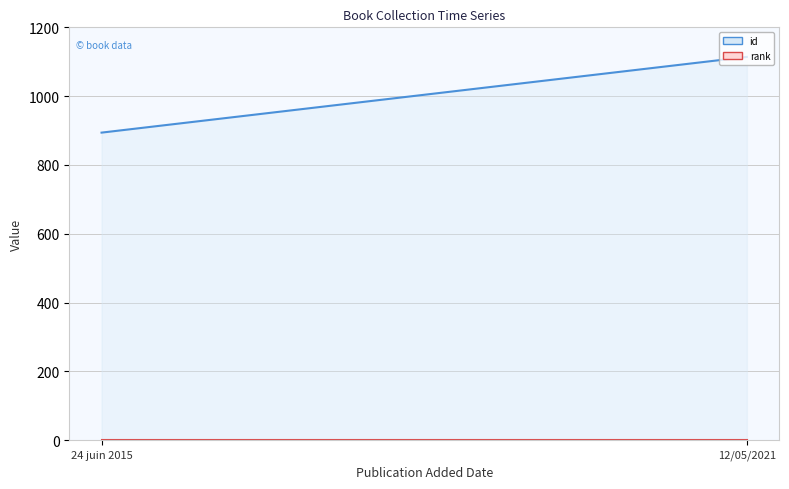

Which category has the lowest value in the rank series?

24 juin 2015